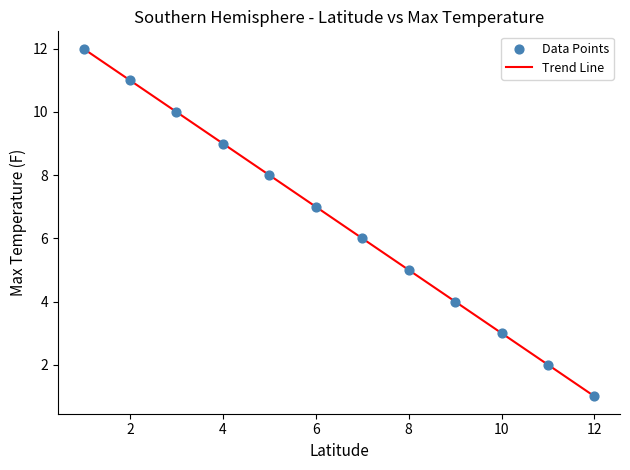

What is the difference between the maximum and minimum values?

11.0